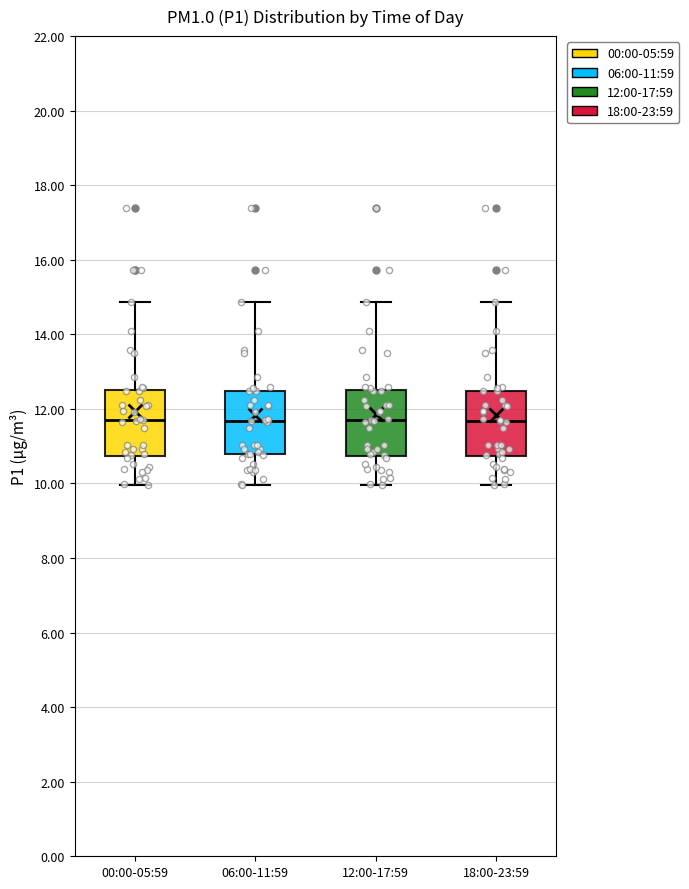

Where is the lower edge of the box for 12:00-17:59 on the y-axis? The values are not printed on the chart, so give them approximately, as read against the axis.

10.8